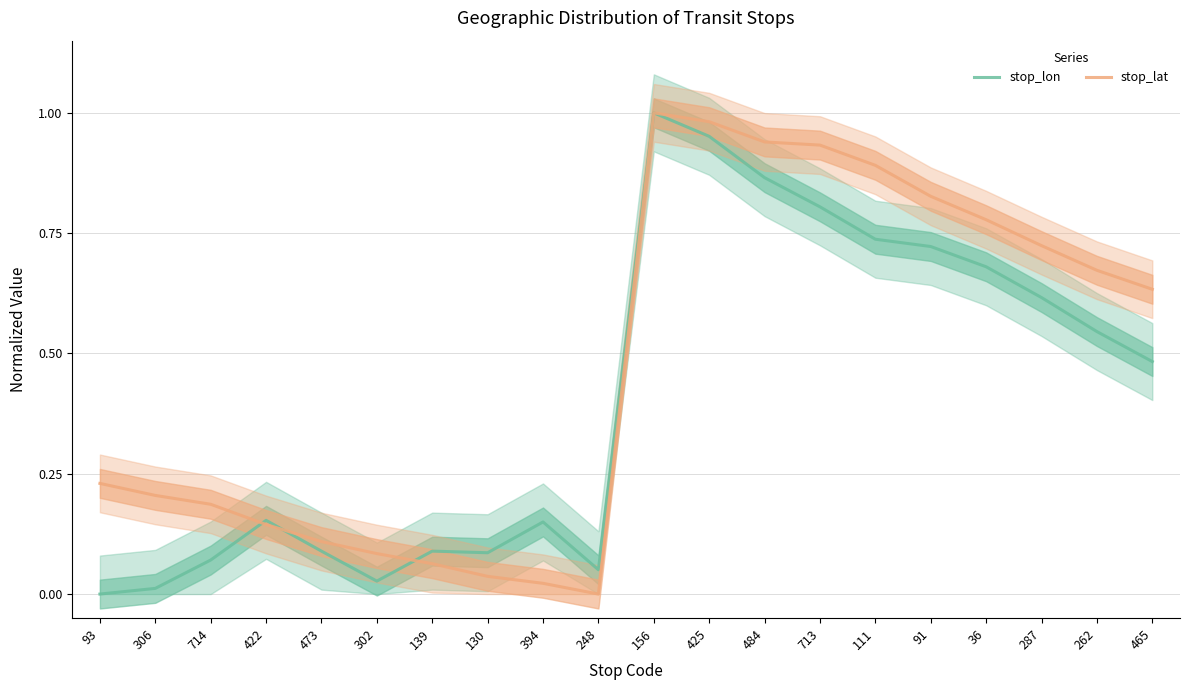

Which has a higher value, 36 or 713?

713